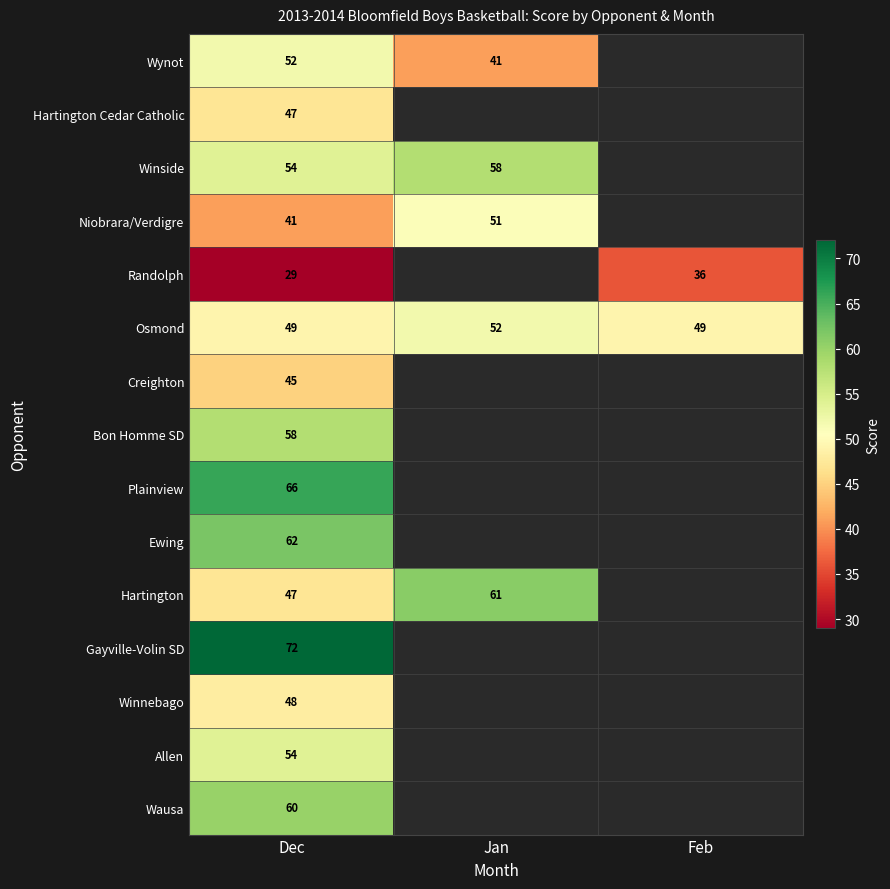

At which category is the sum across all series the highest?

Dec